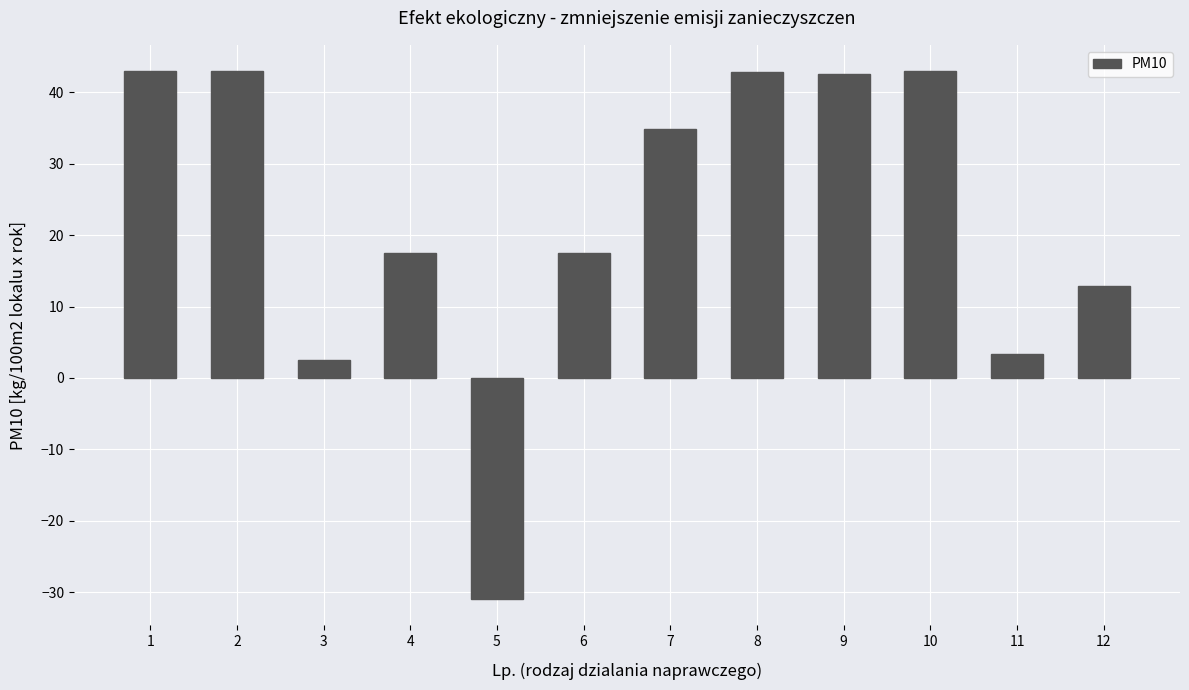

What is the maximum value shown in the chart?

43.0